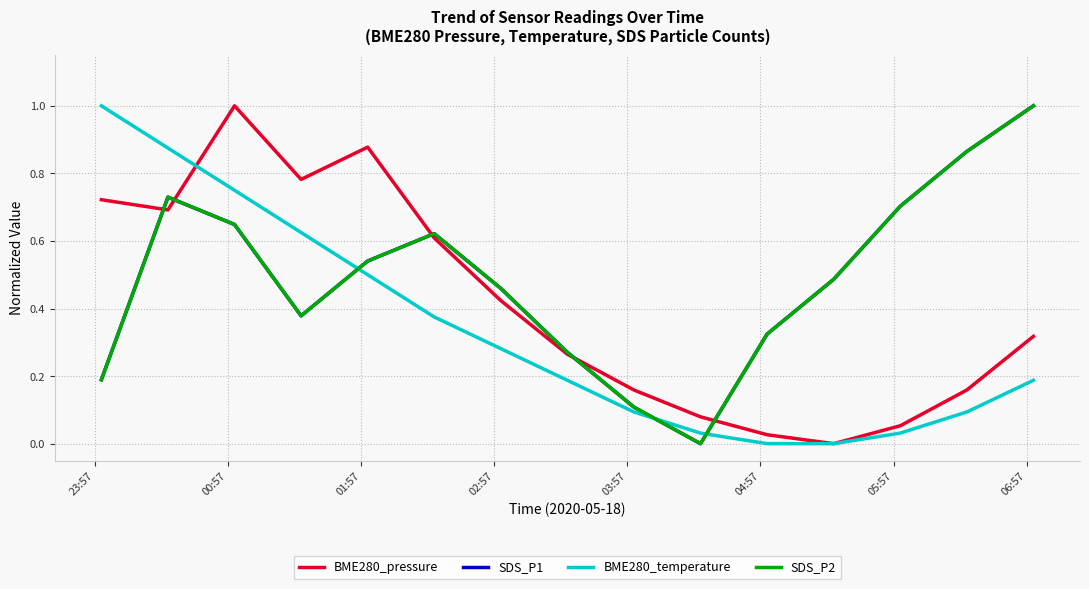

Does the chart display data point markers on the line(s)?

No